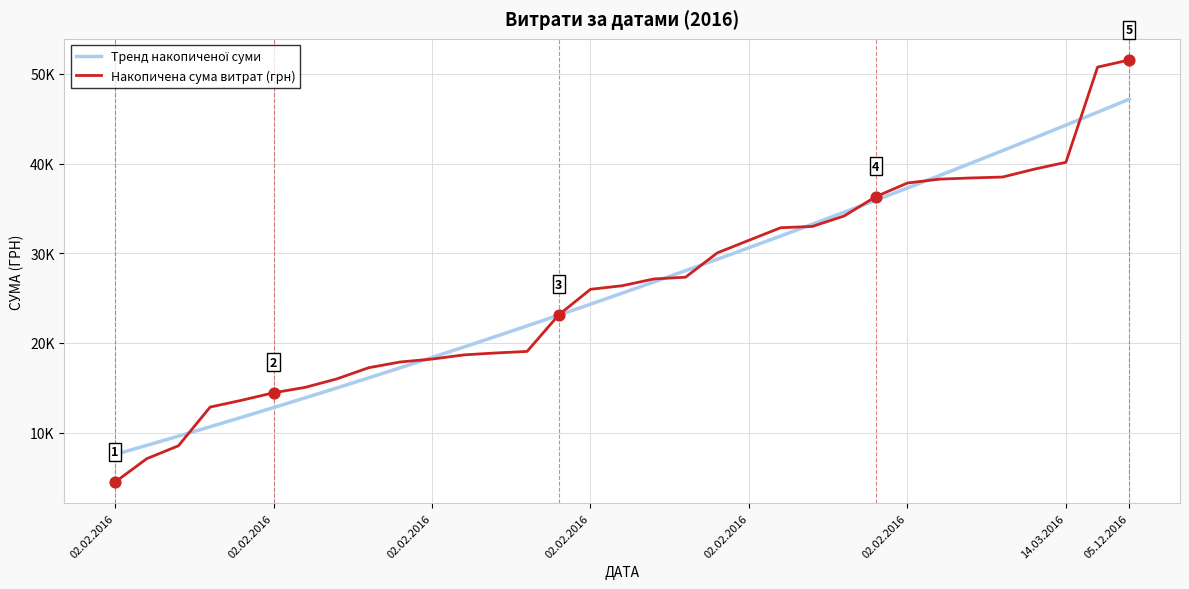

At which category is the sum across all series the highest?

05.12.2016